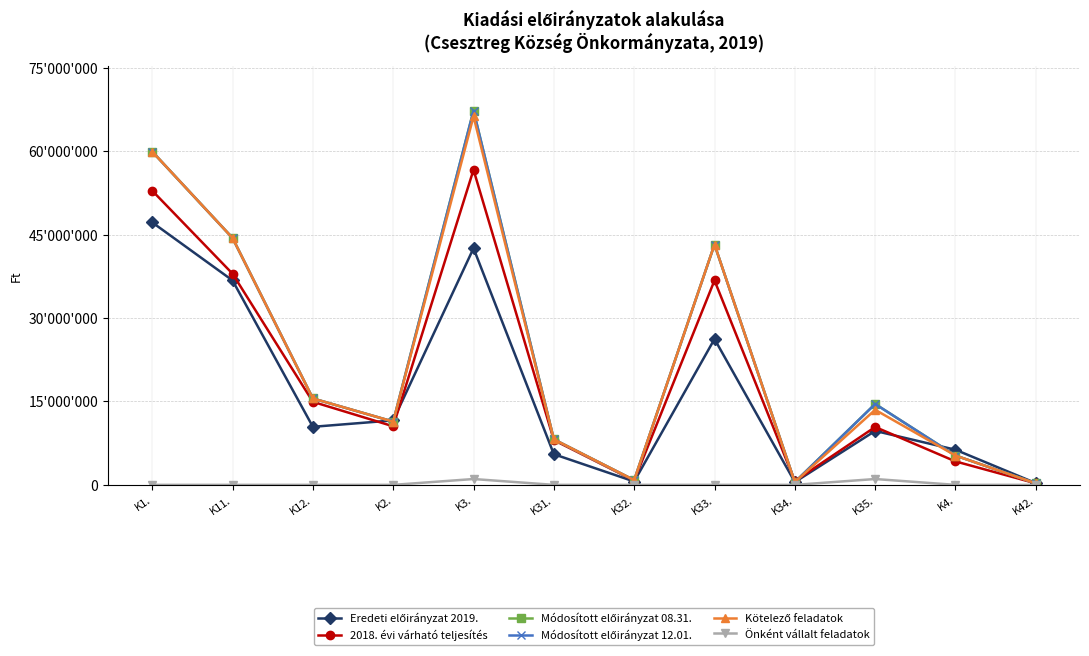

Reading right to left, what are all the values shown in this chart?

Eredeti előirányzat 2019.: 315000	6315000	9703600	500000	26230331	605000	5516627	42555558	11598180	10440000	36766036	47206036
2018. évi várható teljesítés: 272500	4217690	10408325	676782	36766766	771788	8042345	56666006	10533024	14936427	37972242	52908669
Módosított előirányzat 08.31.: 275000	5275000	14548777	500000	43227929	853650	8186508	67316864	11375480	15540126	44399149	59939275
Módosított előirányzat 12.01.: 275000	5275000	14548777	500000	43227929	853650	8186508	67316864	11375480	15540126	44399149	59939275
Kötelező feladatok: 275000	5275000	13498777	500000	43227929	853650	8186508	66266864	11375480	15540126	44399149	59939275
Önként vállalt feladatok: 0	0	1050000	0	0	0	0	1050000	0	0	0	0